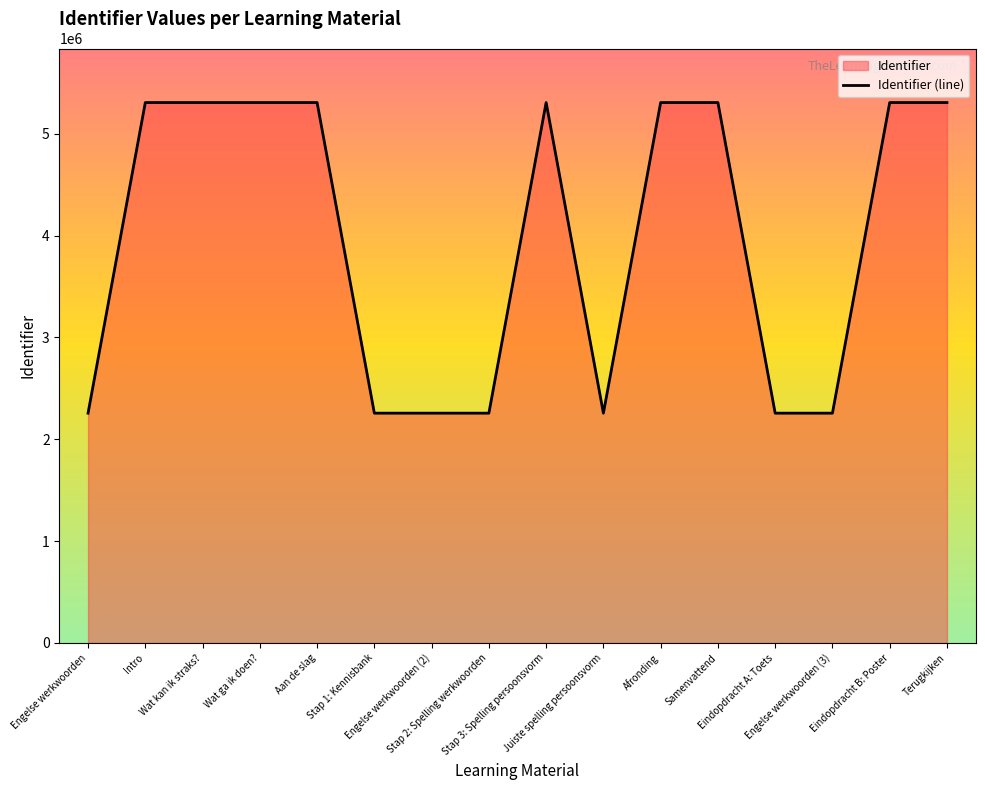

Which label corresponds to the largest value in the chart?

Terugkijken